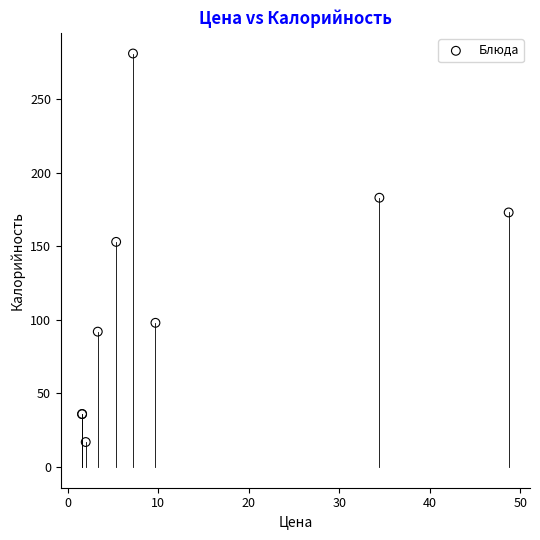

What Y value in the scatter plot is closest to 149?

153